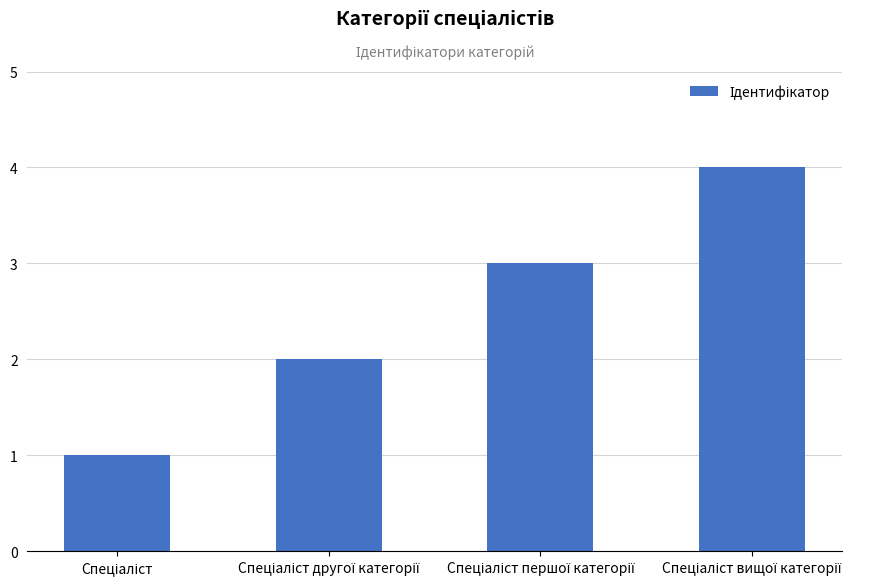

Count the values in the range 2 to 4.

3